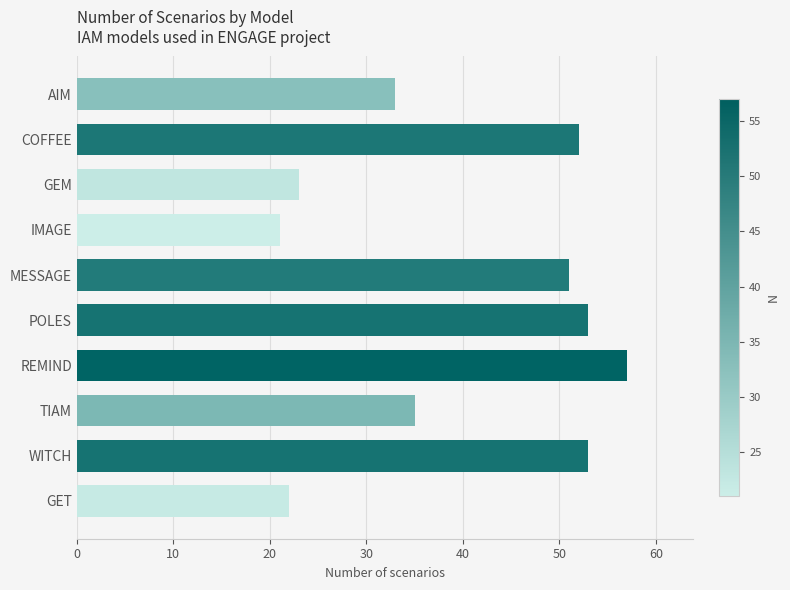

Which has a higher value, IMAGE or POLES?

POLES